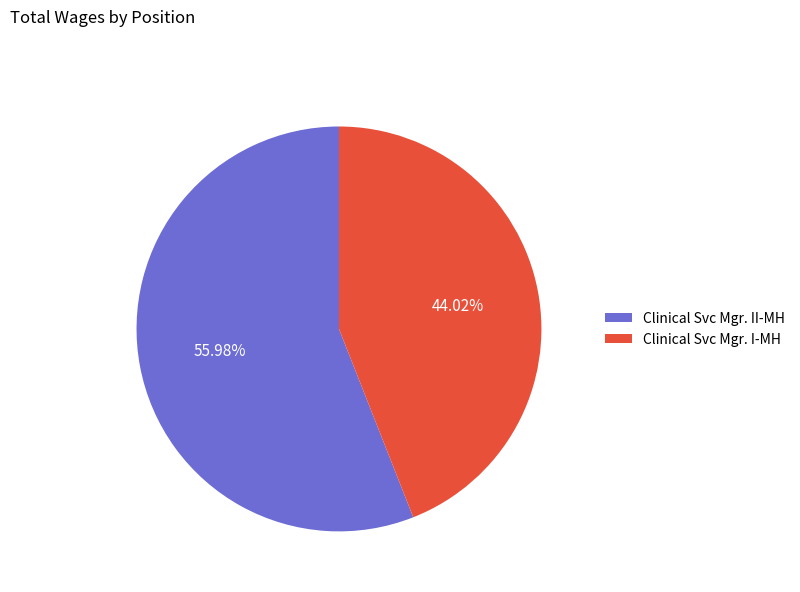

Which slice is the largest?

Clinical Svc Mgr. II-MH